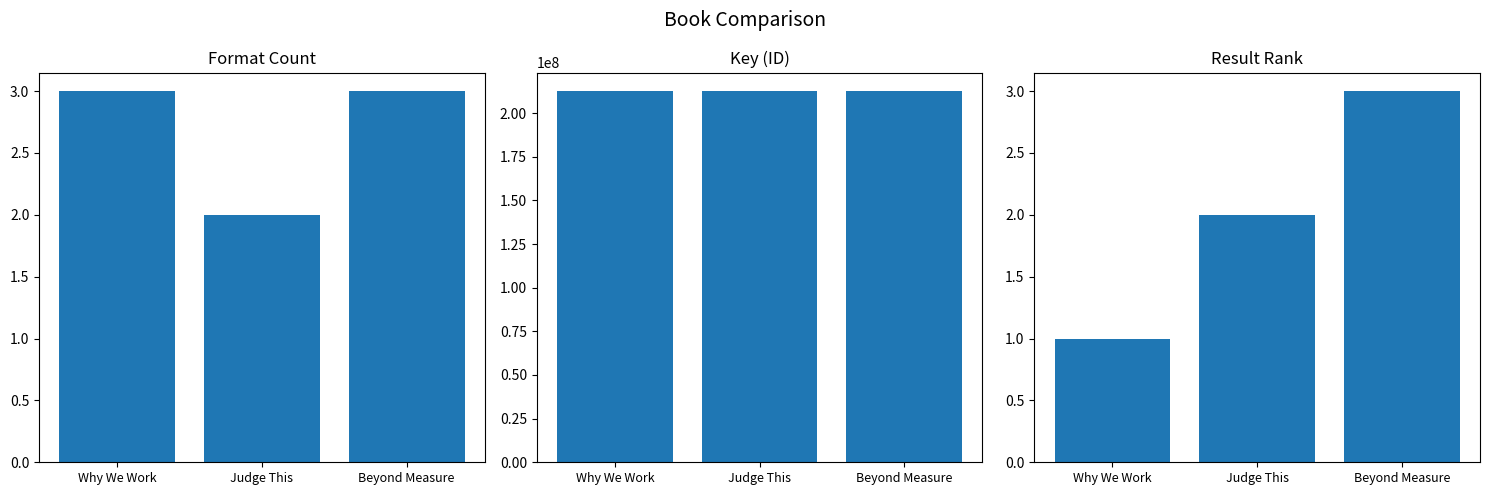

Which series has the largest range (max minus min)?

Key (ID)